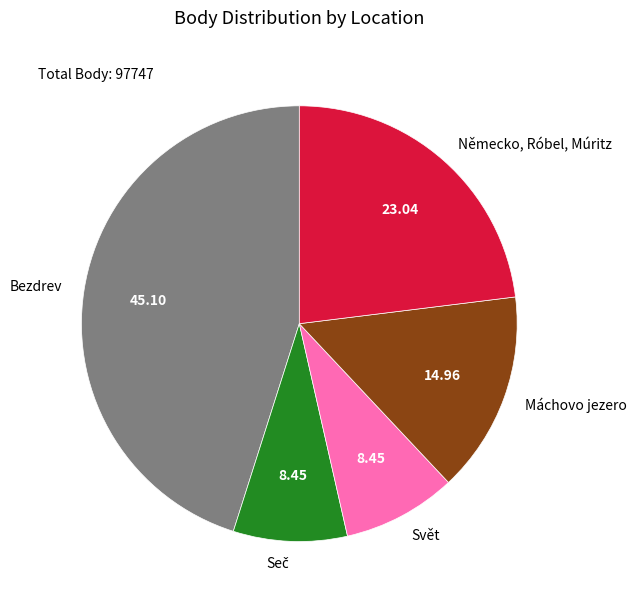

Count the number of slices in the pie.

5